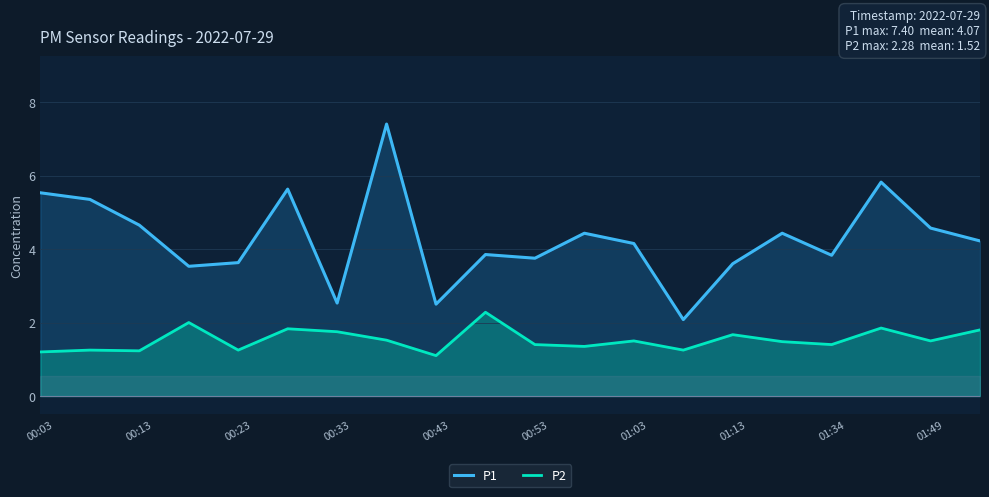

True or false: P1 has a value of 0.9 at 00:53.

False